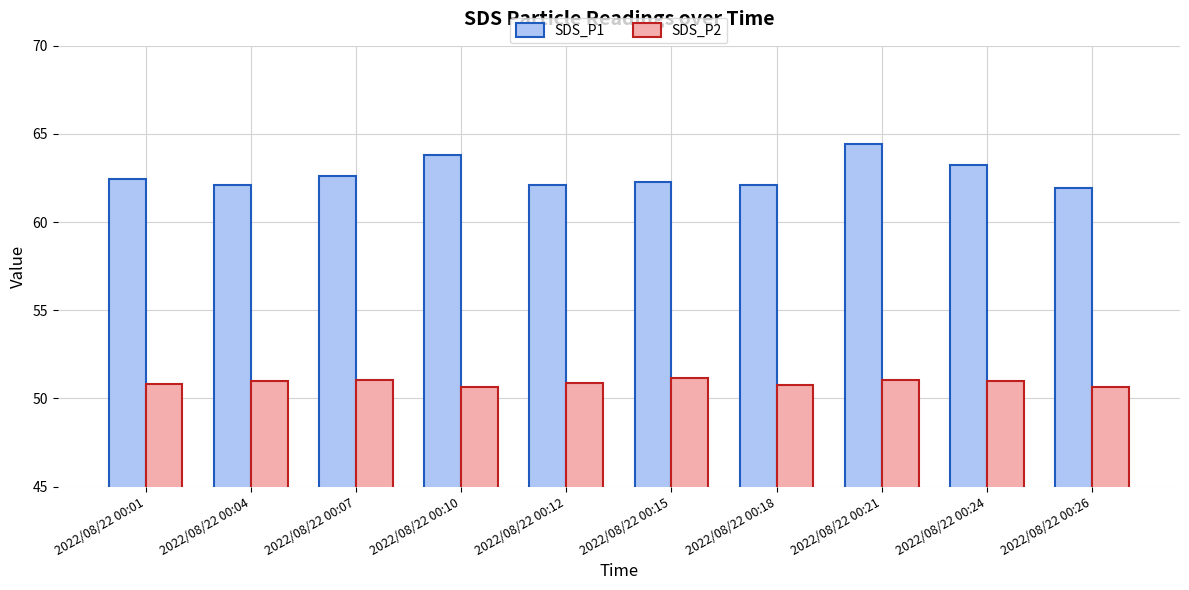

Rank the series at 2022/08/22 00:10 from lowest to highest value.

SDS_P2, SDS_P1